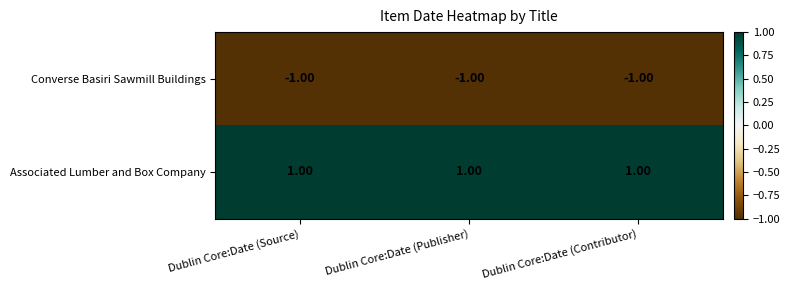

Count the number of categories in the chart.

3